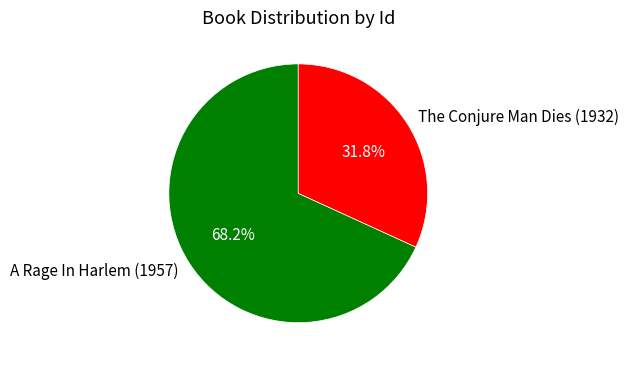

To the nearest percent, what is the difference between the A Rage In Harlem (1957) and The Conjure Man Dies (1932) slice percentages?

36%